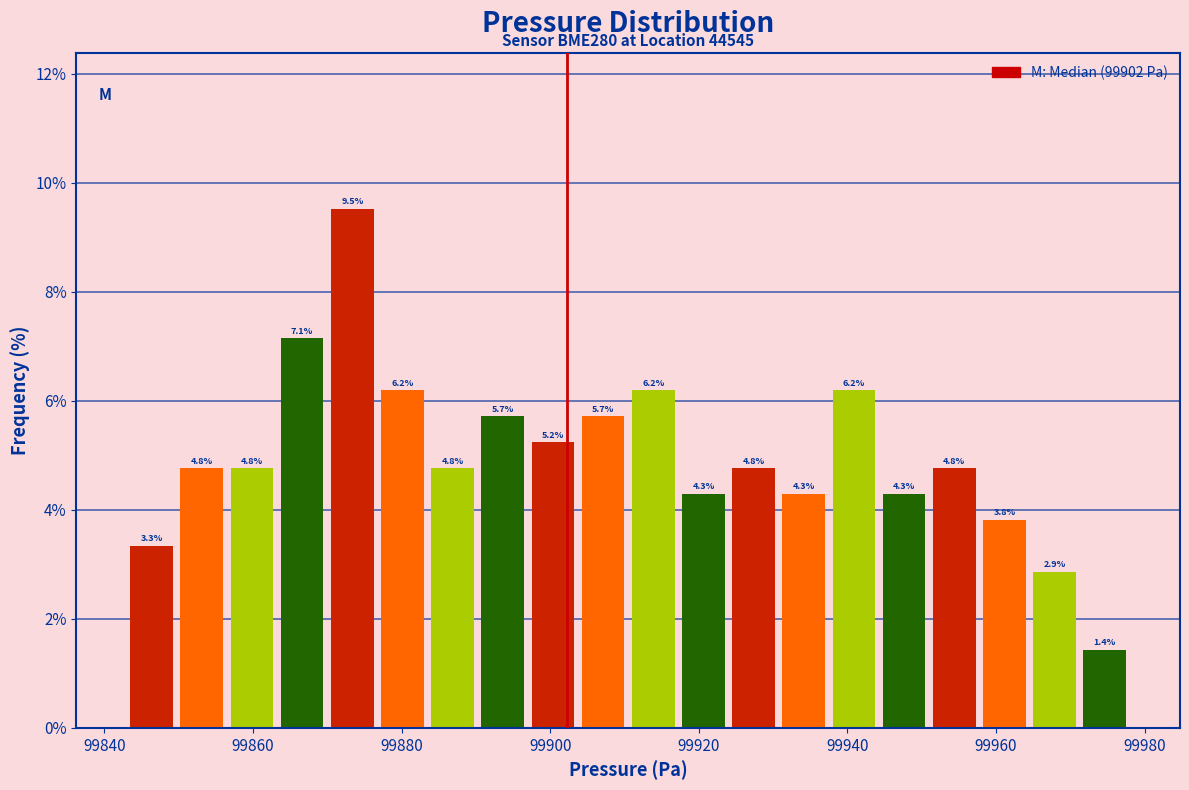

Around what value on the x-axis is the tallest bar? Give the approximate position of its centre, as read against the axis.

99874